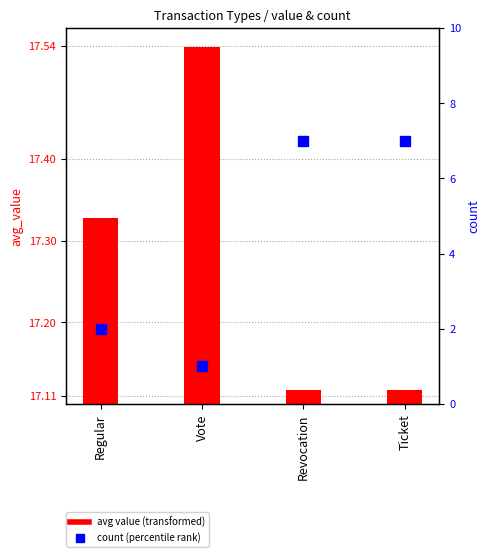

Which series has the largest total across all categories?

avg value